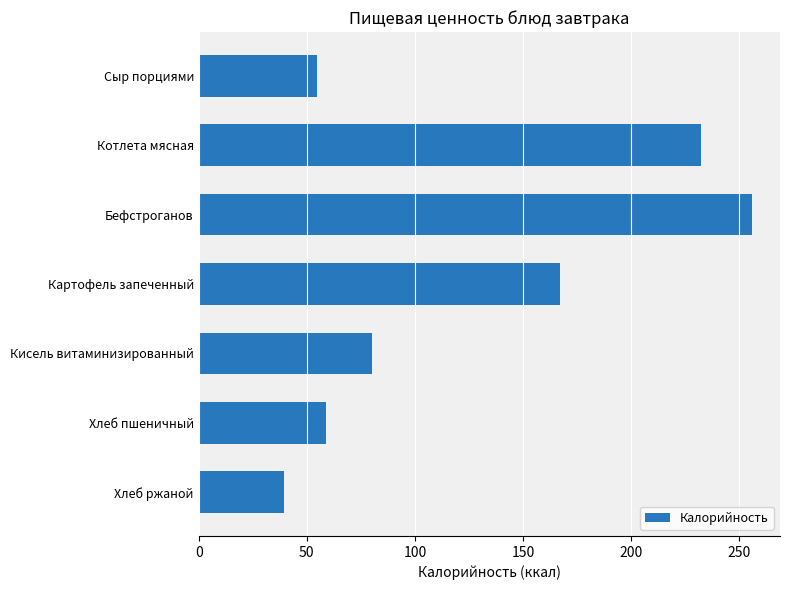

How many bars are there in total?

7